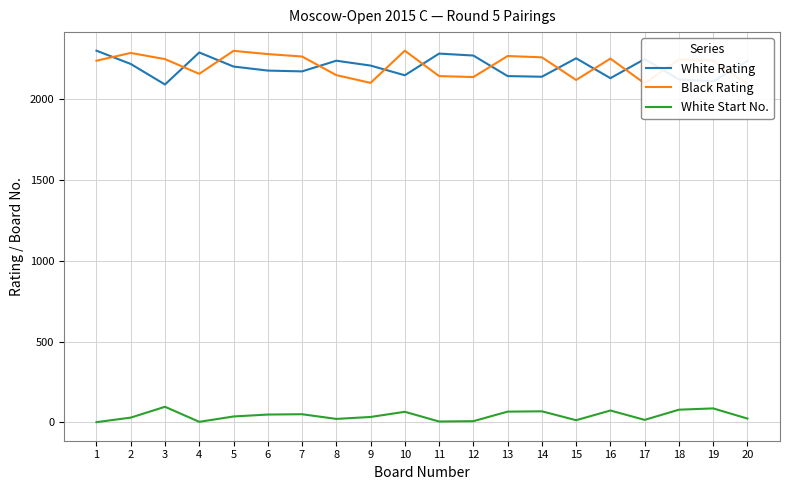

How many data points in Black Rating are less than 2244?

10